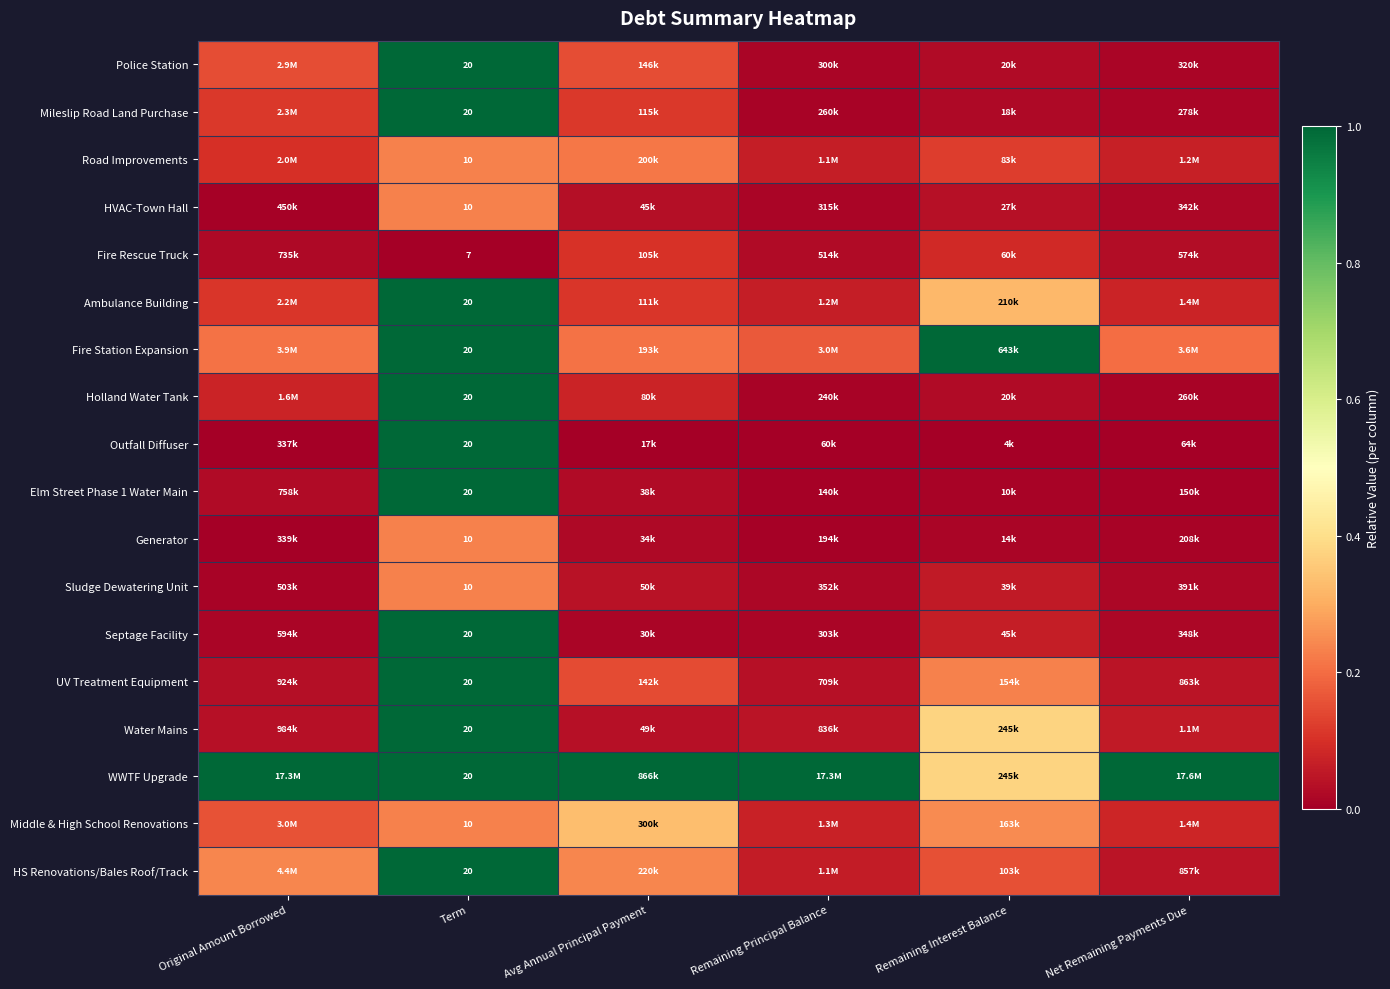

Rank the series at Original Amount Borrowed from lowest to highest value.

Outfall Diffuser, Generator, HVAC-Town Hall, Sludge Dewatering Unit, Septage Facility, Fire Rescue Truck, Elm Street Phase 1 Water Main, UV Treatment Equipment, Water Mains, Holland Water Tank, Road Improvements, Ambulance Building, Mileslip Road Land Purchase, Police Station, Middle & High School Renovations, Fire Station Expansion, HS Renovations/Bales Roof/Track, WWTF Upgrade